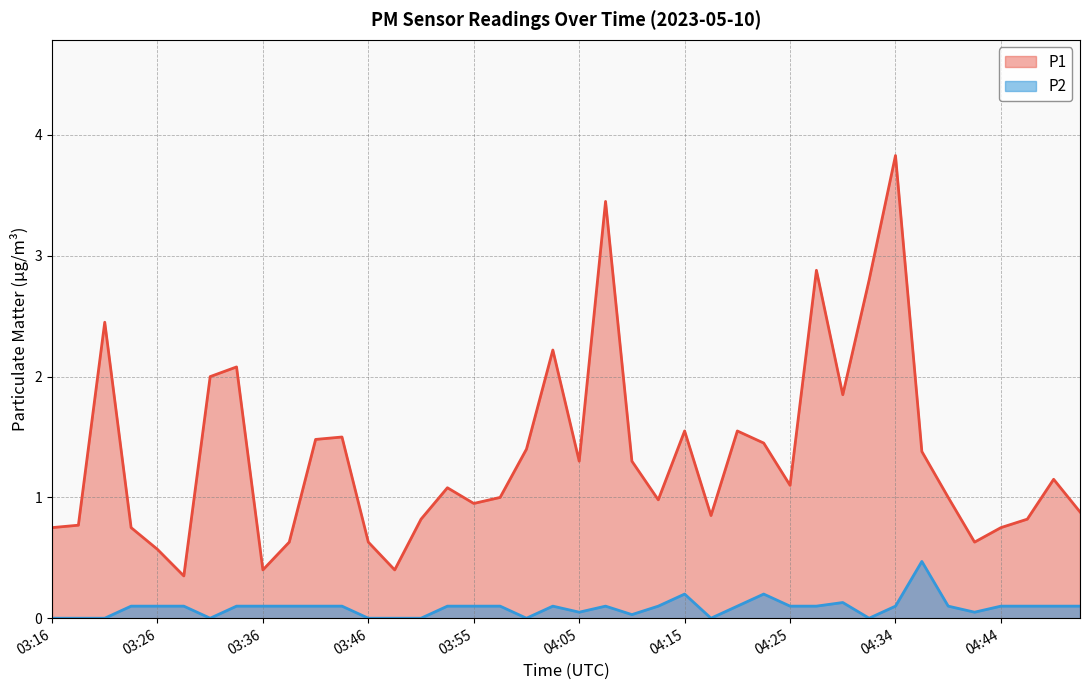

How many interior local peaks does the P1 series have?

11